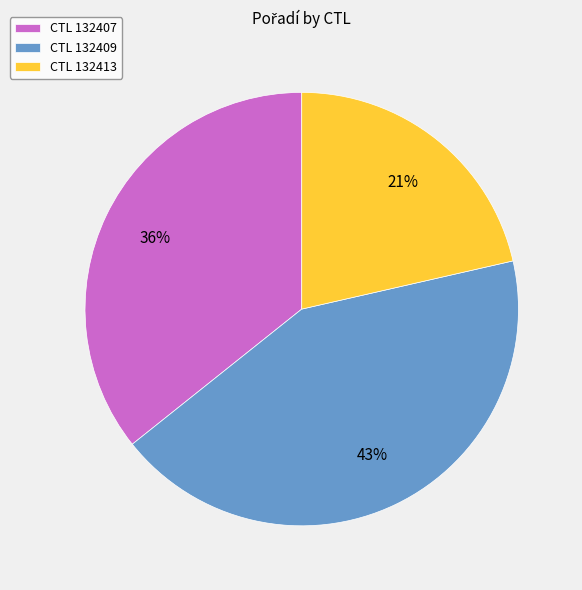

Is it true that CTL 132409 is 43% of the pie?

True